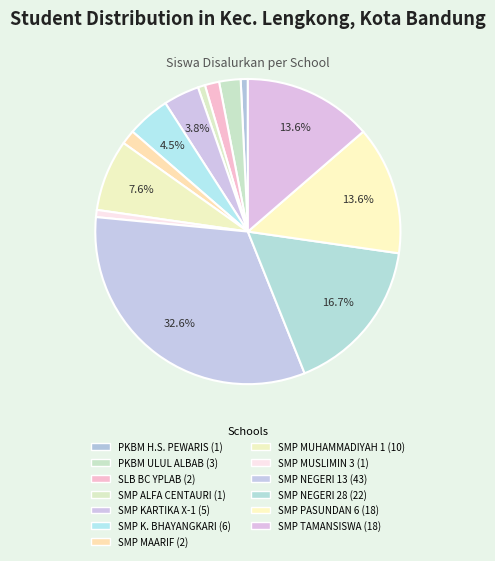

To the nearest percent, what is the difference between the largest and smallest slice percentages?

32%